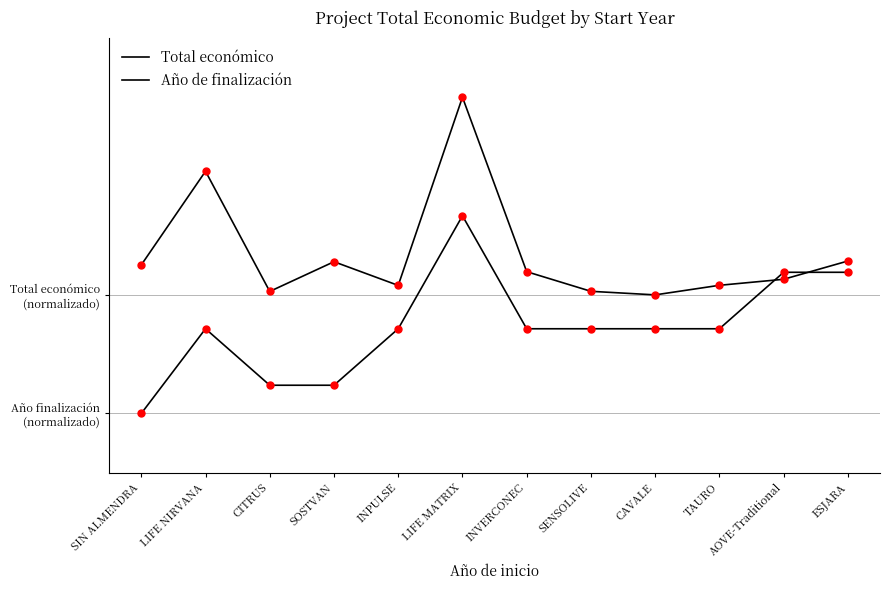

Rank the categories by Año de finalización value from lowest to highest.

SIN ALMENDRA, CITRUS, SOSTVAN, LIFE NIRVANA, INPULSE, INVERCONEC, SENSOLIVE, CAVALE, TAURO, AOVE-Traditional, ESJARA, LIFE MATRIX